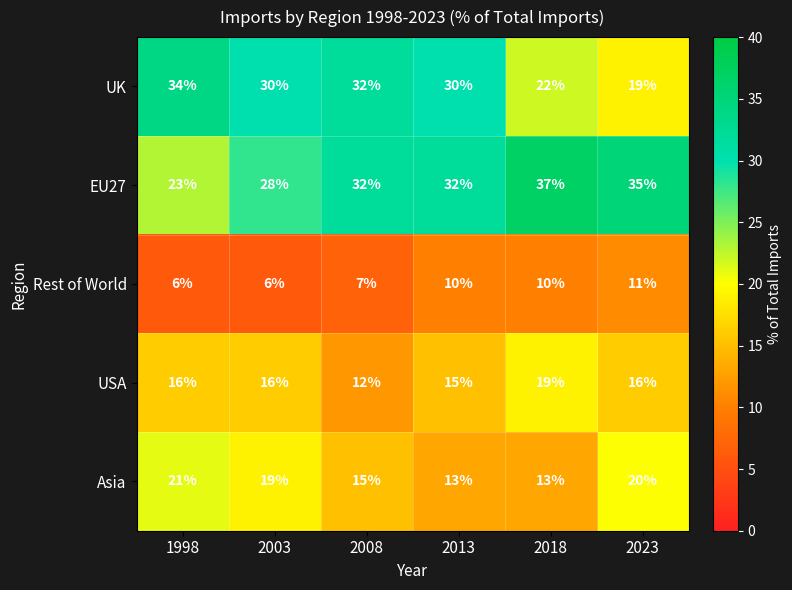

What is the difference between the maximum and minimum values in the Asia series?

8